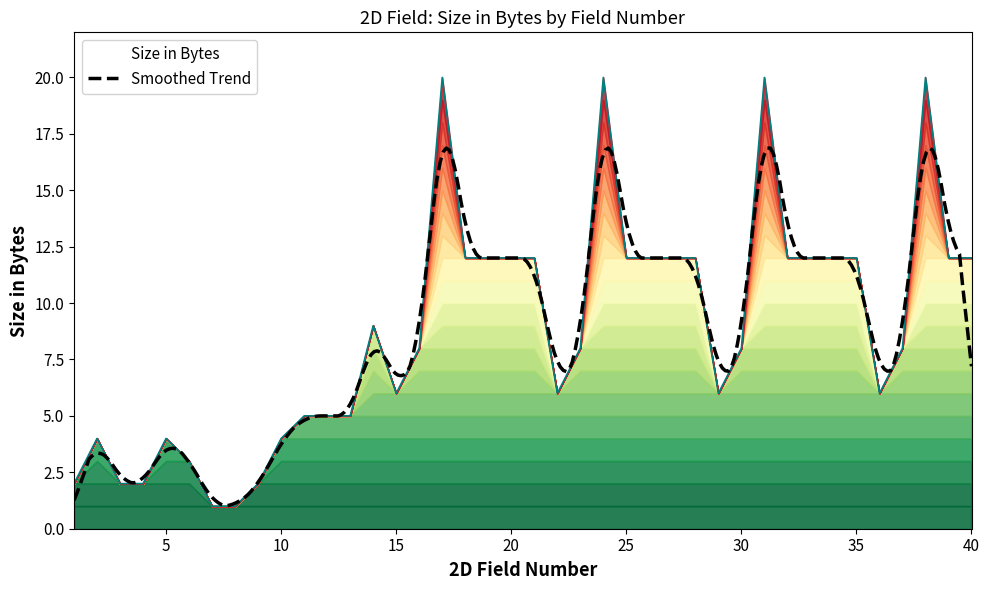

List the labels in order of value, smallest first.

7, 8, 1, 3, 4, 9, 6, 2, 5, 10, 11, 12, 13, 15, 22, 29, 36, 16, 23, 30, 37, 14, 18, 19, 20, 21, 25, 26, 27, 28, 32, 33, 34, 35, 39, 40, 17, 24, 31, 38